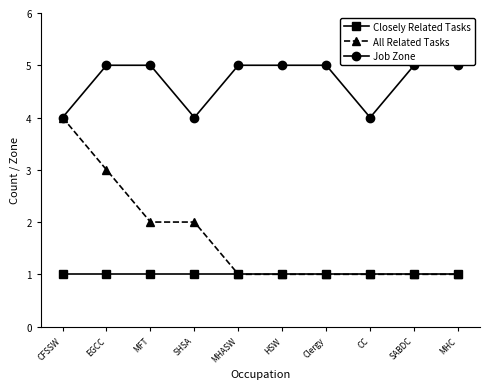

What is the difference between the maximum and minimum values in the All Related Tasks series?

3